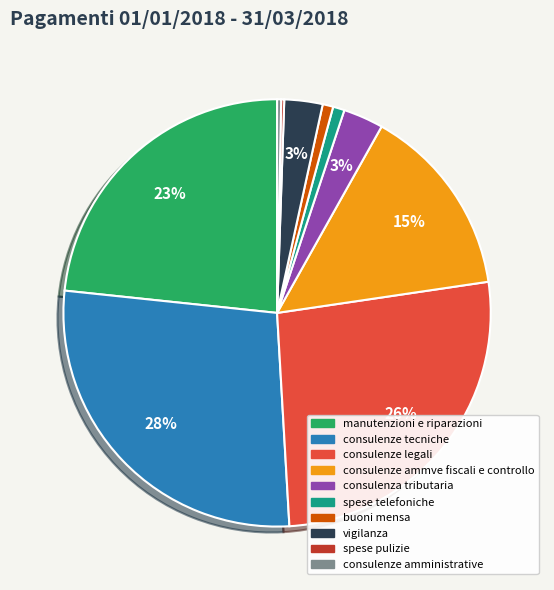

Do consulenze legali and consulenze ammve fiscali e controllo together represent more than half of the pie?

No